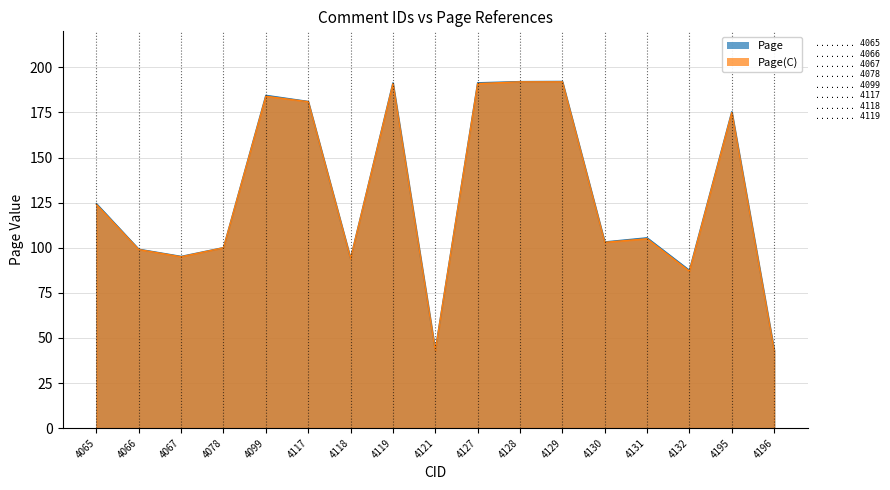

What is the average value of the Page series?

129.6